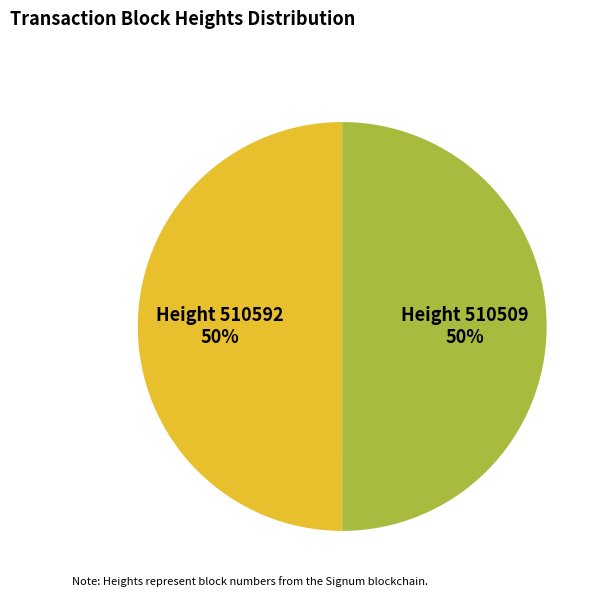

Which slice is the smallest?

510509